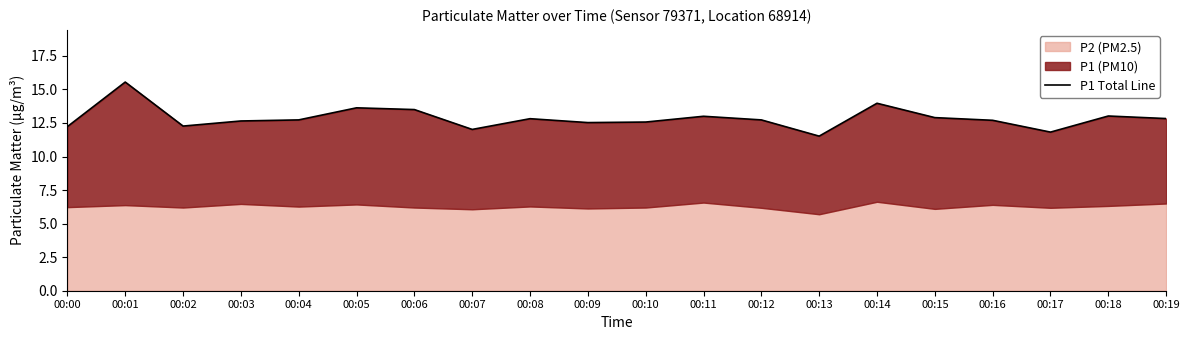

How many points are higher than both their immediate neighbors (excluding endpoints)?

6